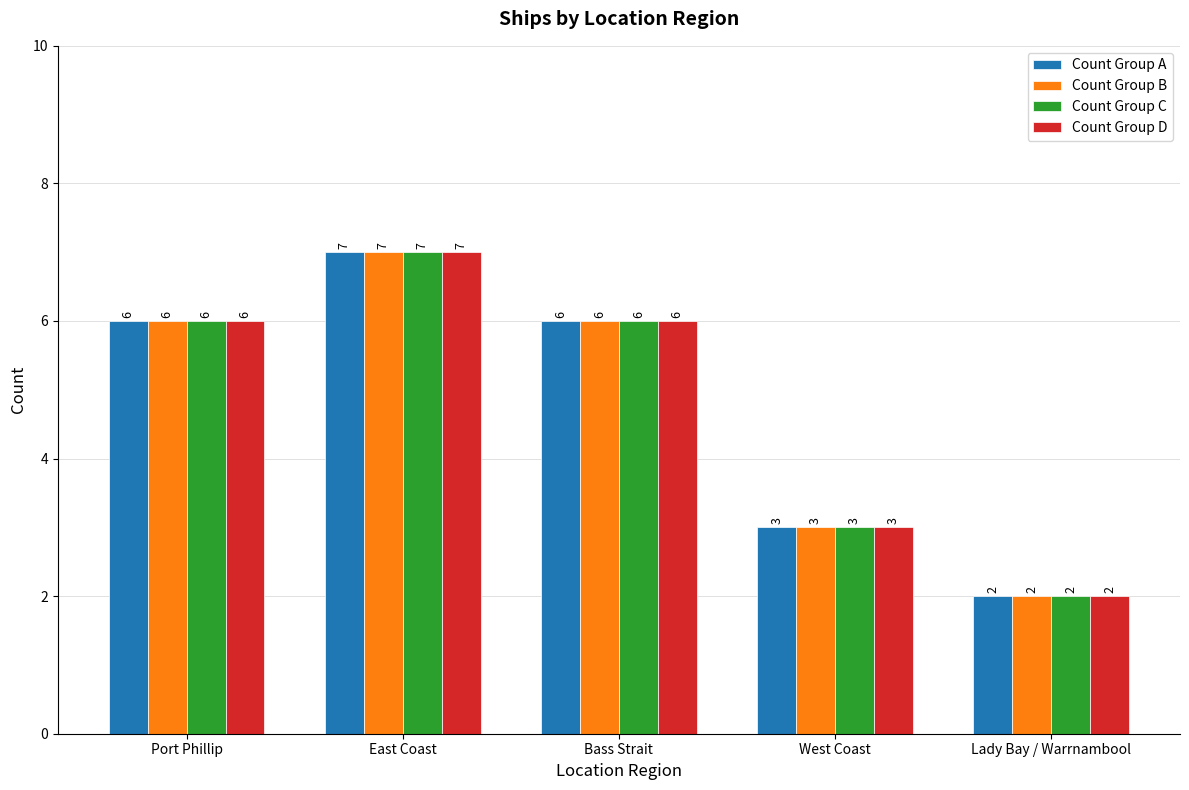

How many bars are there in total?

20